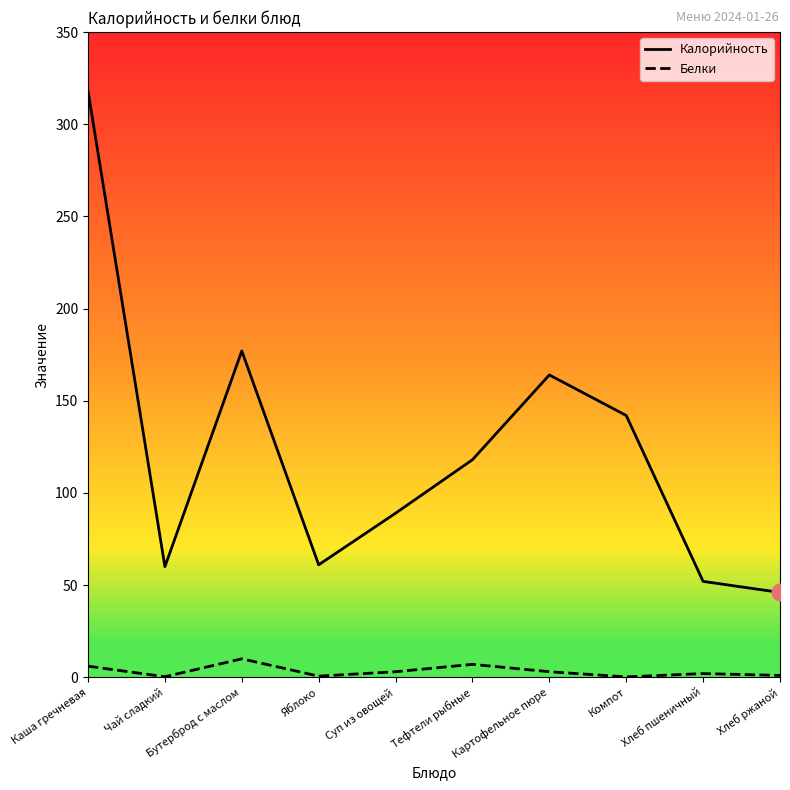

At which category is the sum across all series the highest?

Каша гречневая